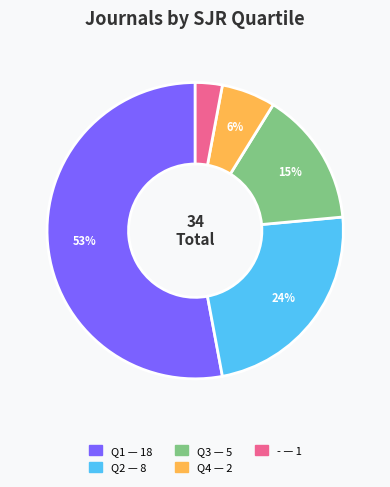

Is there any slice that represents more than half of the pie?

Yes